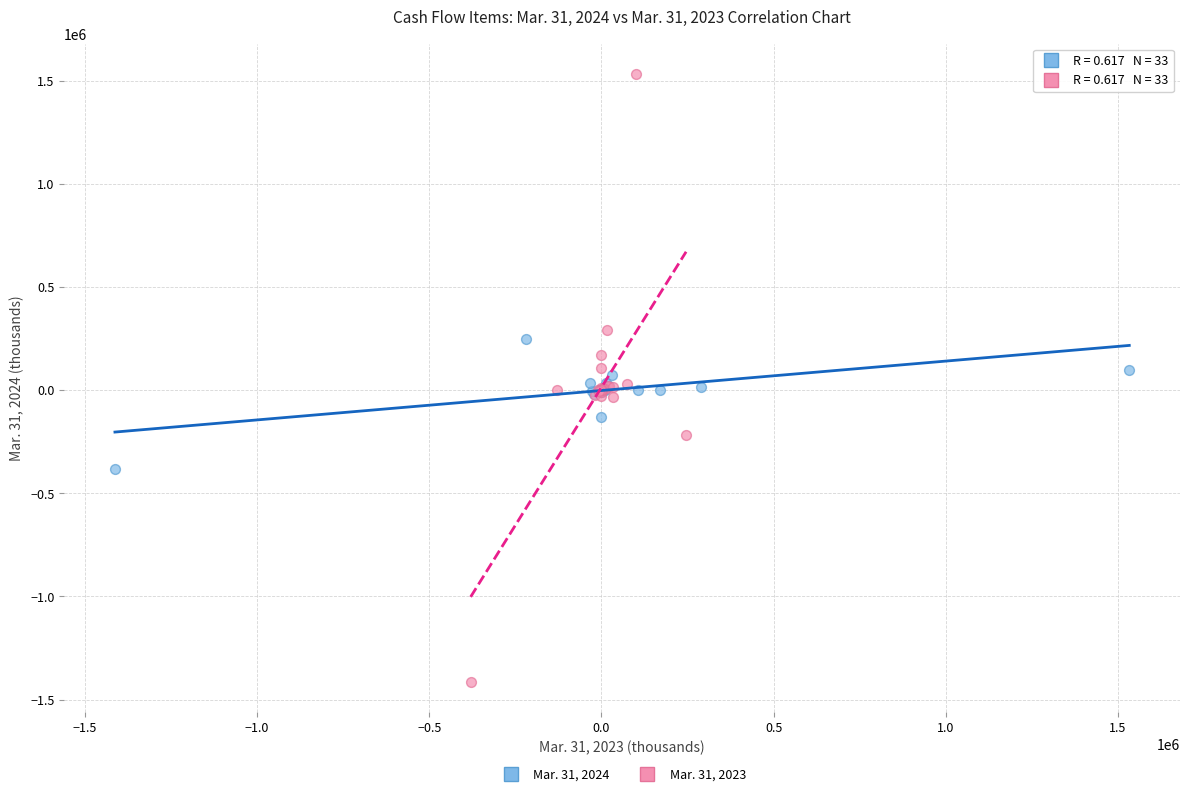

Which series reaches the maximum Y coordinate?

Mar. 31, 2023